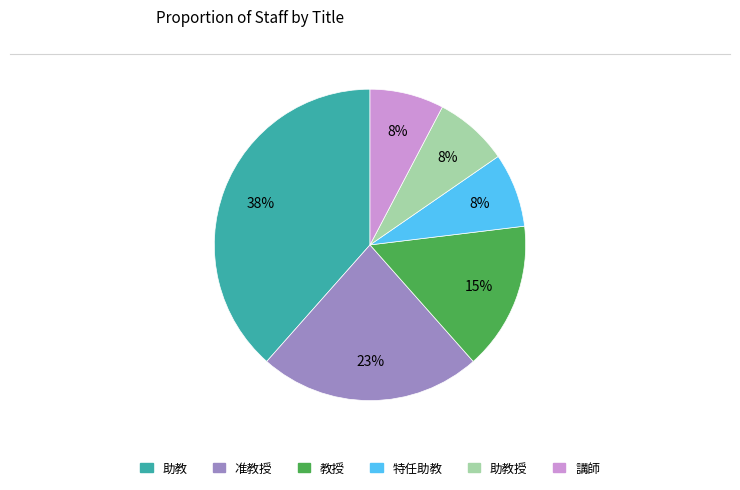

How many segments does this pie chart have?

6